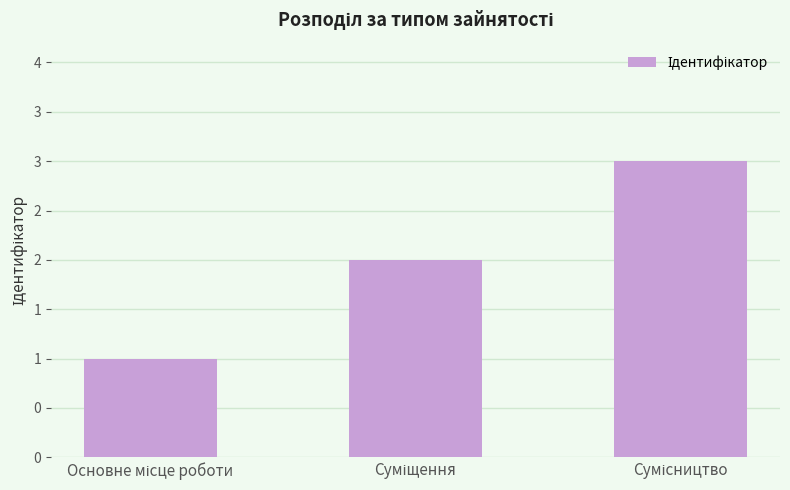

Count the values in the range 1 to 3.

3